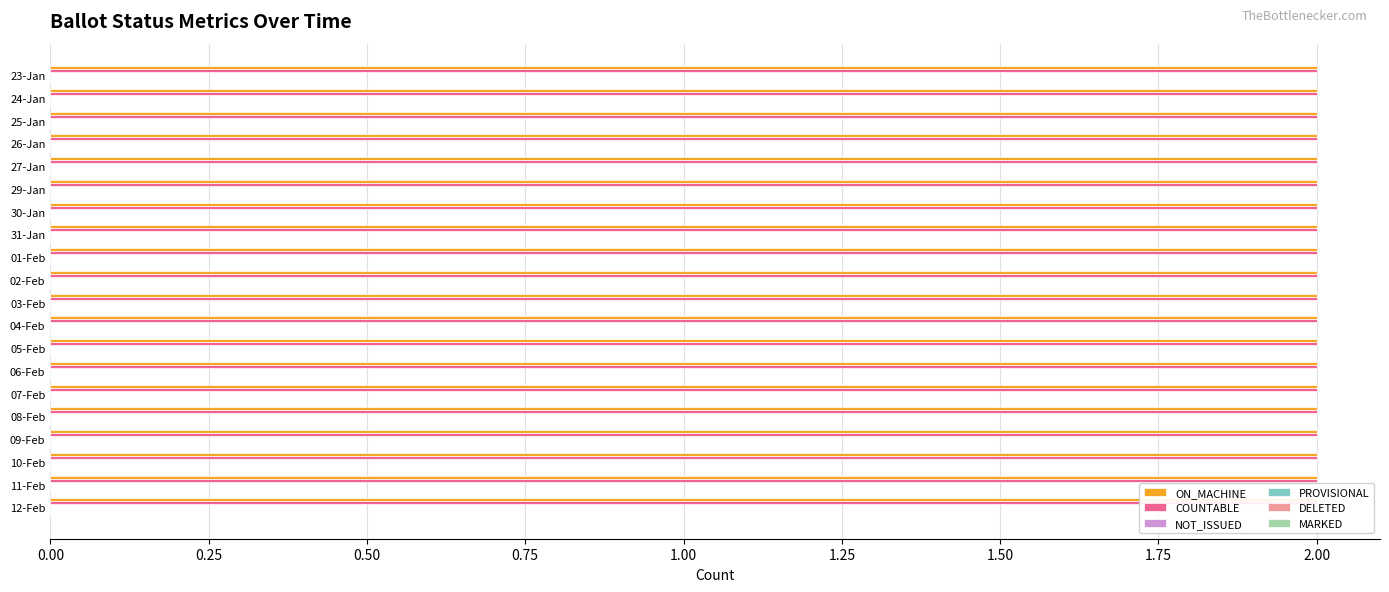

The ON_MACHINE series shows 3 at 08-Feb. True or false?

False